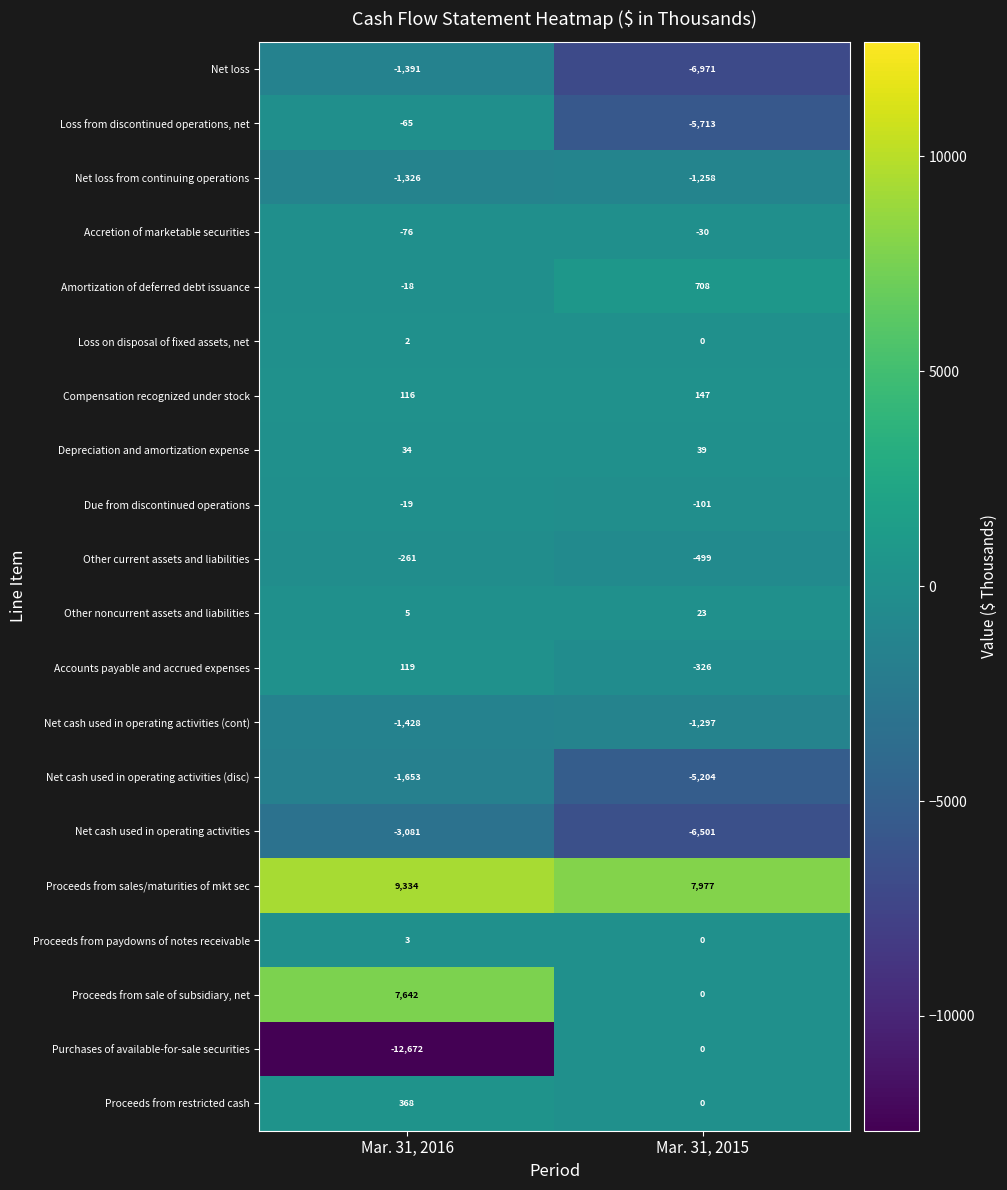

Which series changed the most between Mar. 31, 2016 and Mar. 31, 2015?

Purchases of available-for-sale securities